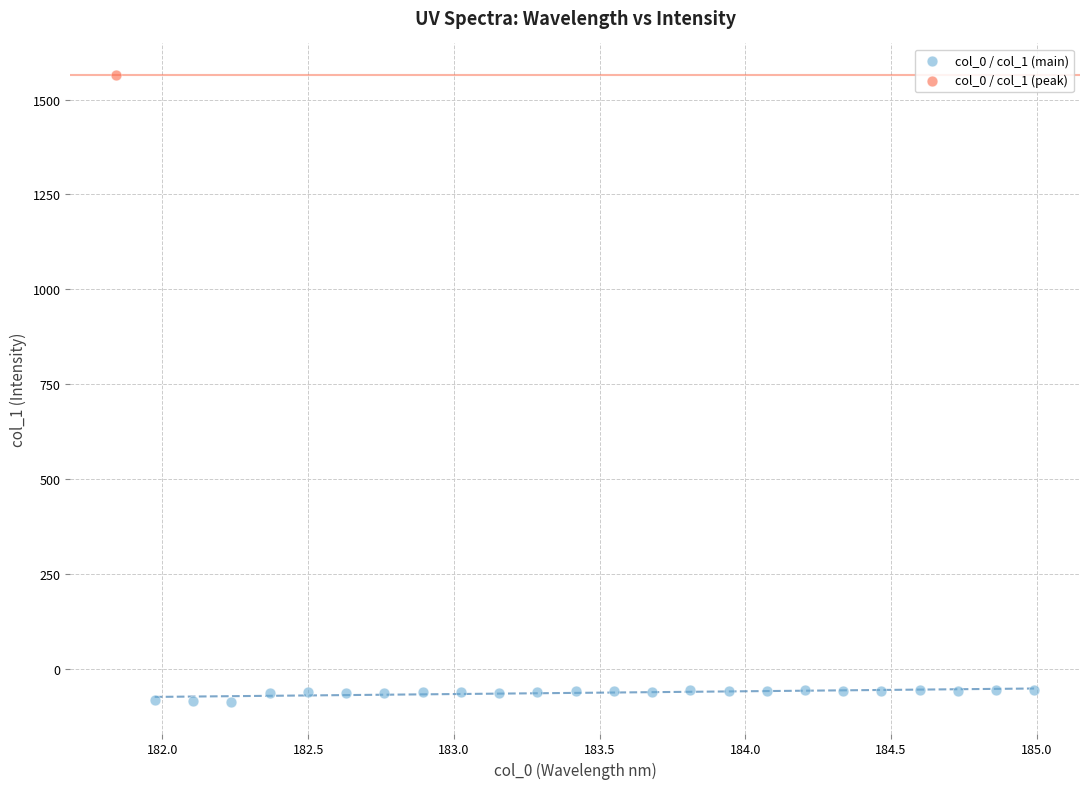

What are all the series names shown in the legend?

col_0 / col_1 (main), col_0 / col_1 (peak)